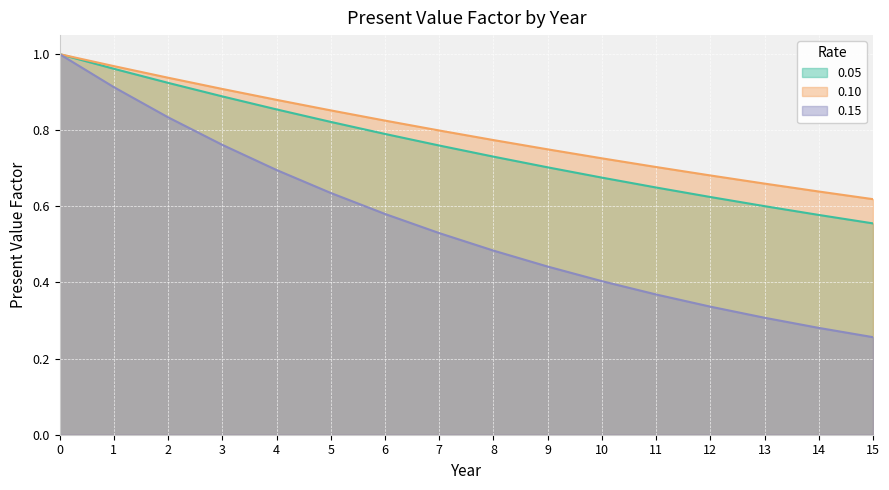

The 0.05 series shows 0.9 at 4. True or false?

True